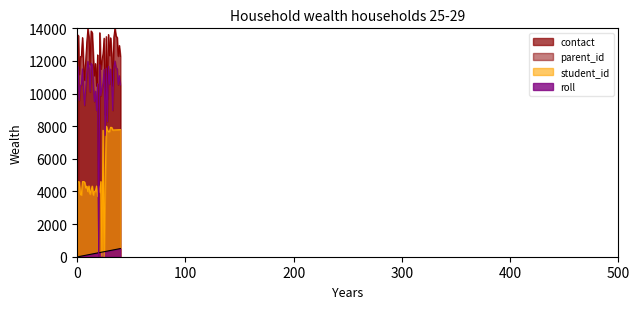

At which category is the sum across all series the highest?

35